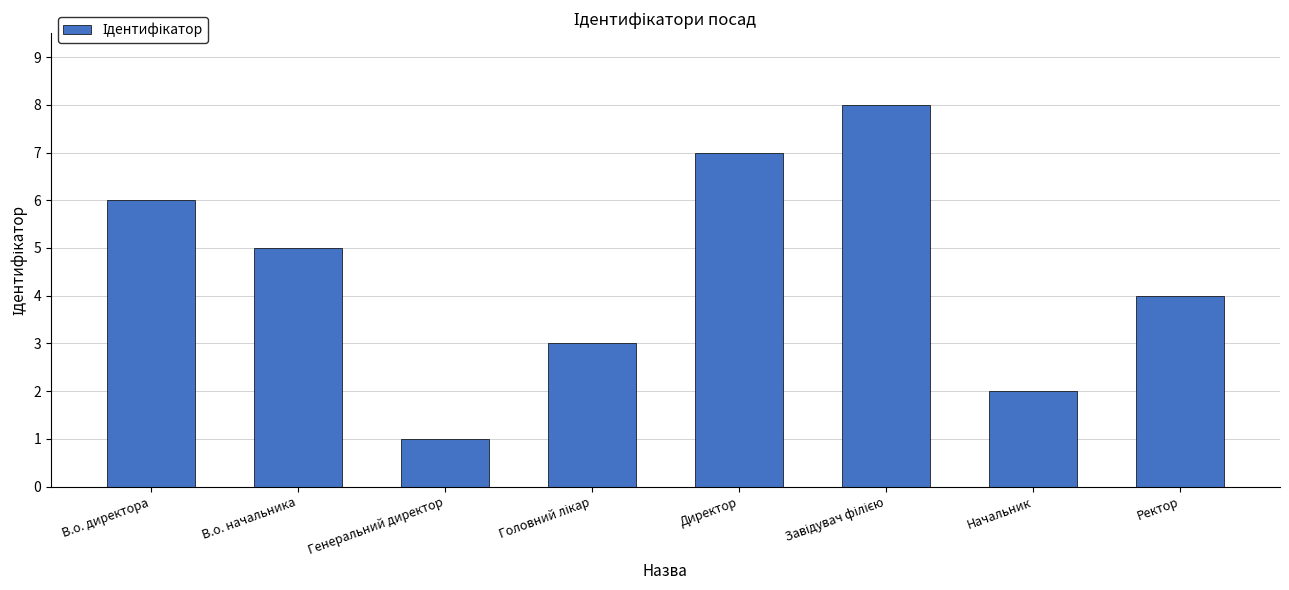

What is the sum of all values?

36